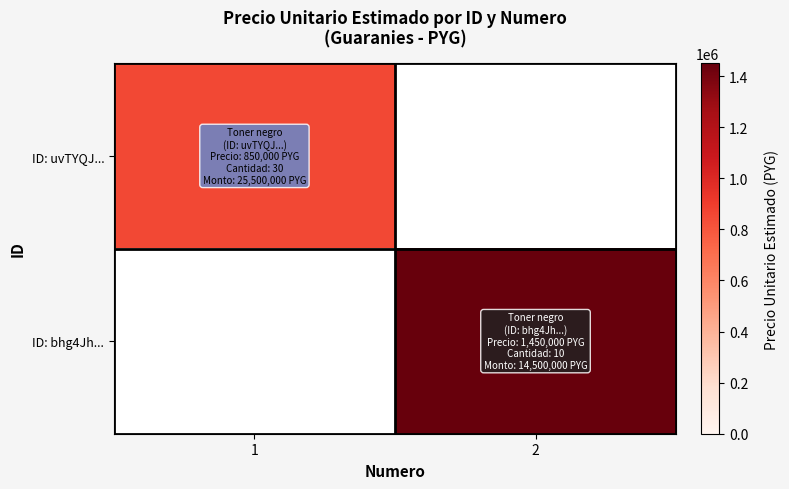

List the series in order of their peak value, lowest first.

ID: uvTYQJ..., ID: bhg4Jh...